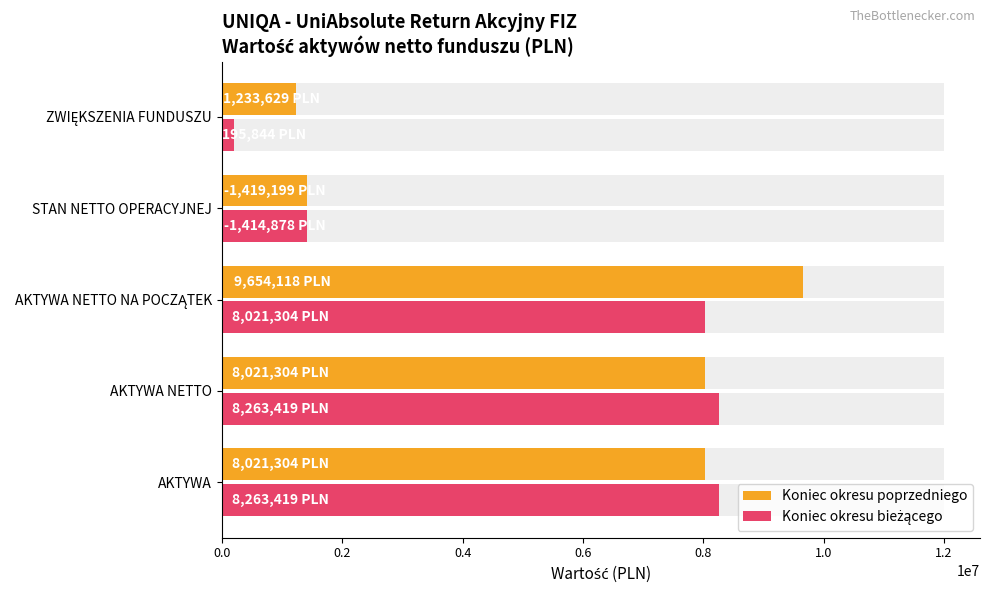

Is the value of Koniec okresu poprzedniego at AKTYWA NETTO greater than the value of Koniec okresu bieżącego at STAN NETTO OPERACYJNEJ?

Yes